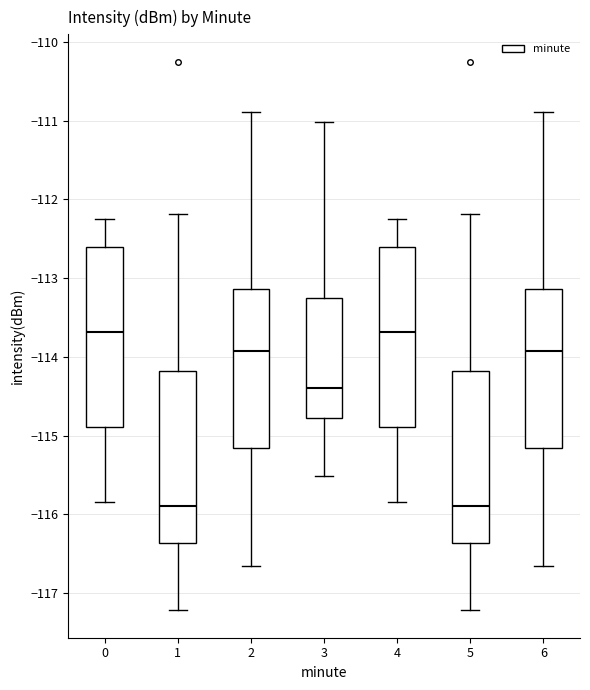

Where is the upper edge of the box at x = 5 on the y-axis? The values are not printed on the chart, so give them approximately, as read against the axis.

-114.2